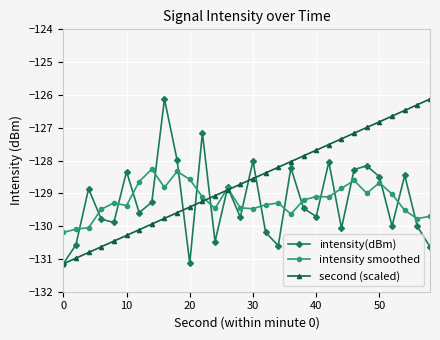

True or false: second (scaled) has more than 1 interior local peaks.

False